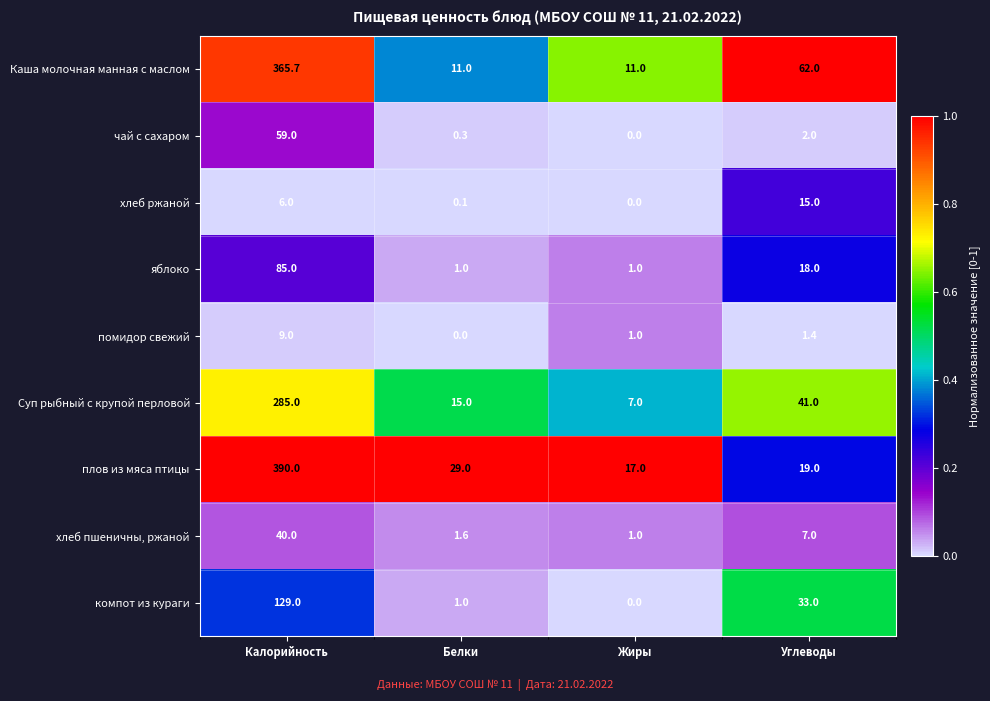

What is the total value across all series at Белки?

59.0